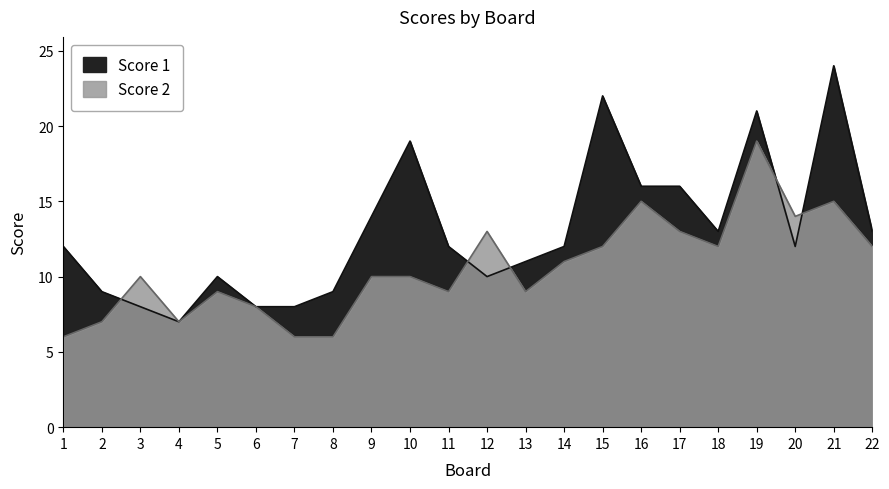

Which has a higher value, 17 or 15?

15